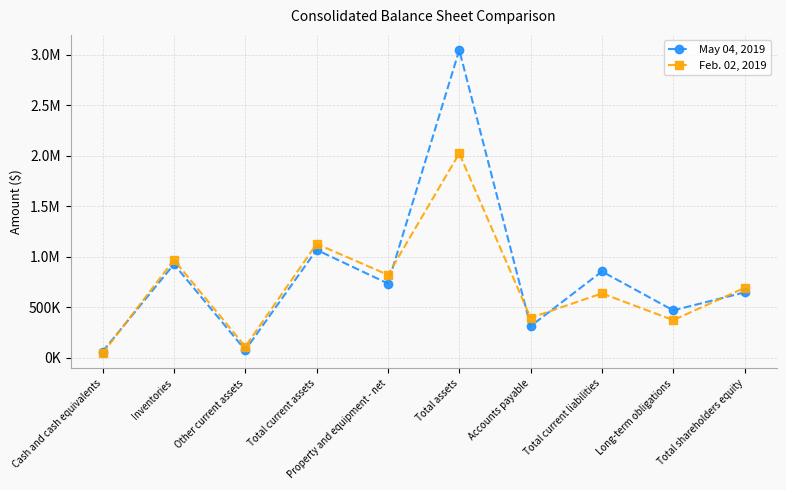

At Total shareholders equity, list the series in order from largest to smallest.

Feb. 02, 2019, May 04, 2019